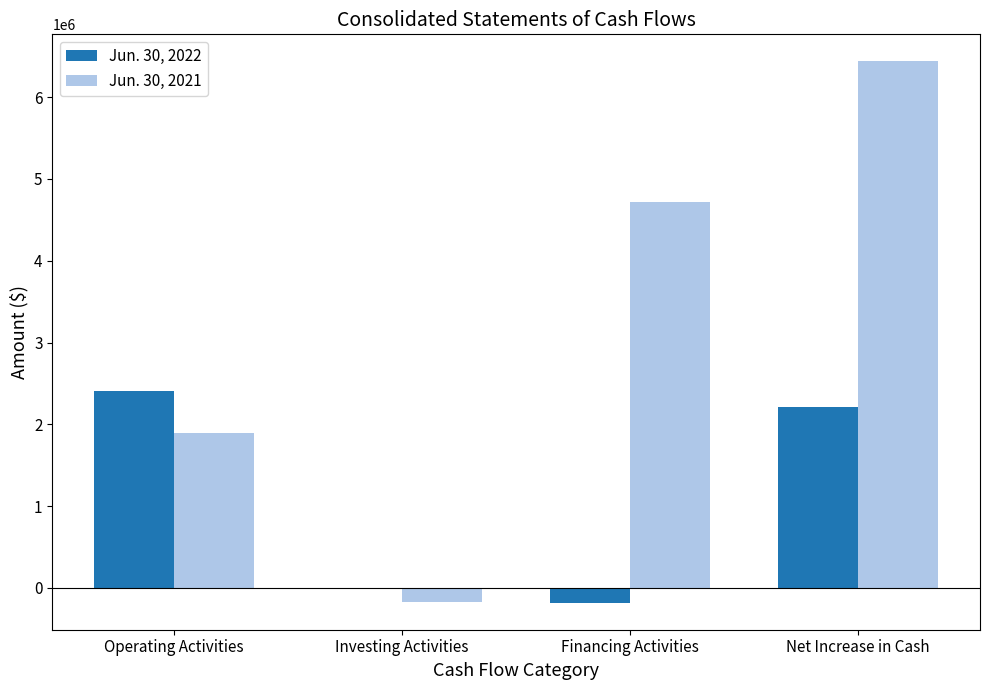

Reading left to right, list all the values displayed in this chart.

Jun. 30, 2022: 2408212	-14916	-179524	2213772
Jun. 30, 2021: 1894774	-171444	4712901	6436231